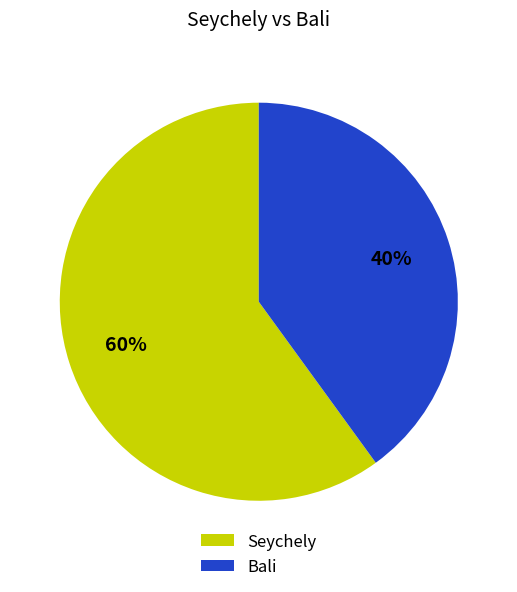

Which slice is the largest?

Seychely